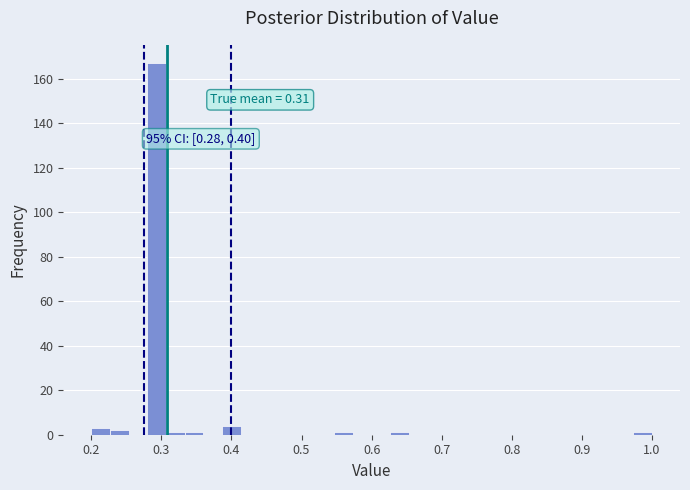

Read against the x-axis, roughly where is the centre of the tallest bar?

0.29